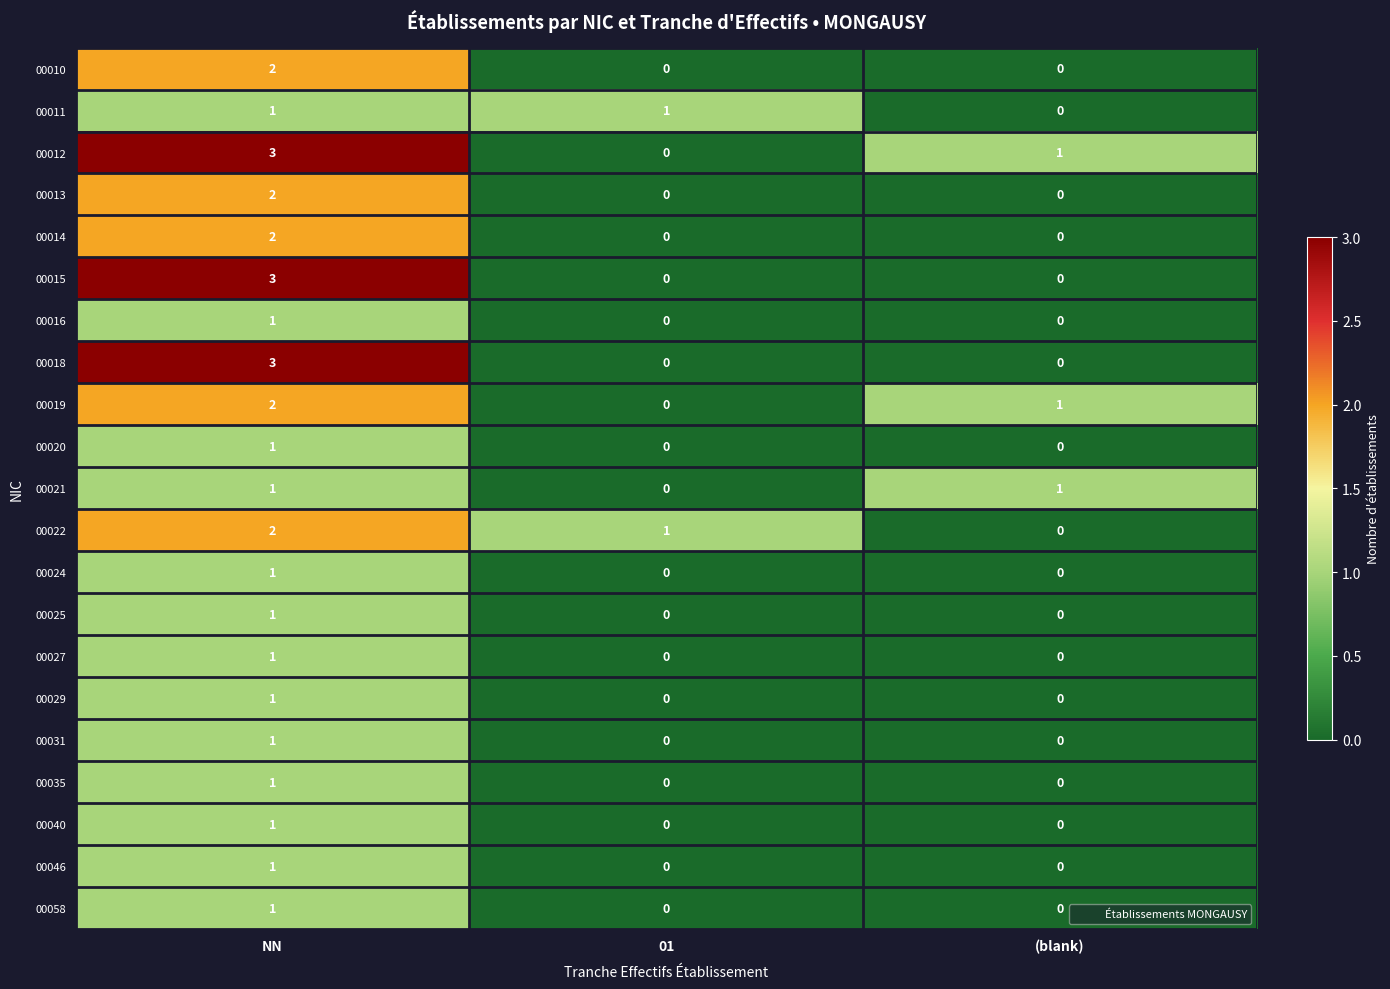

The 00013 series shows 1 at 01. True or false?

False